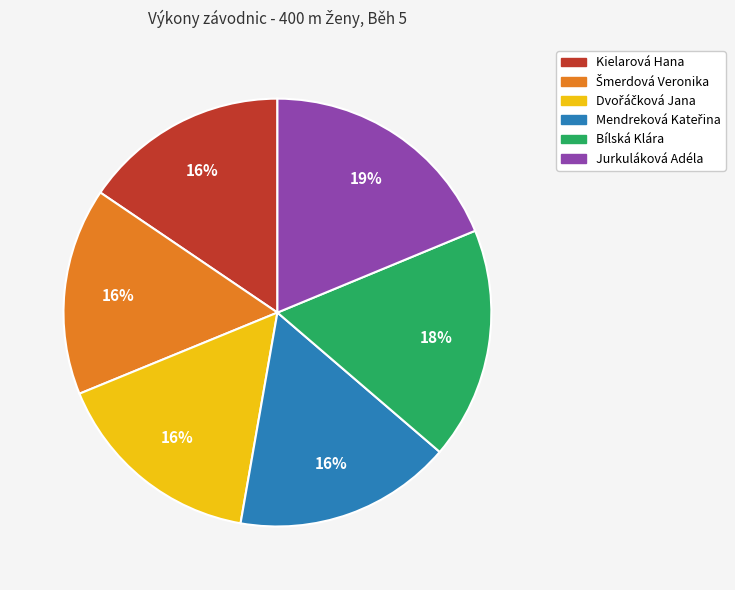

To the nearest percent, what is the difference between the largest and smallest slice percentages?

3%